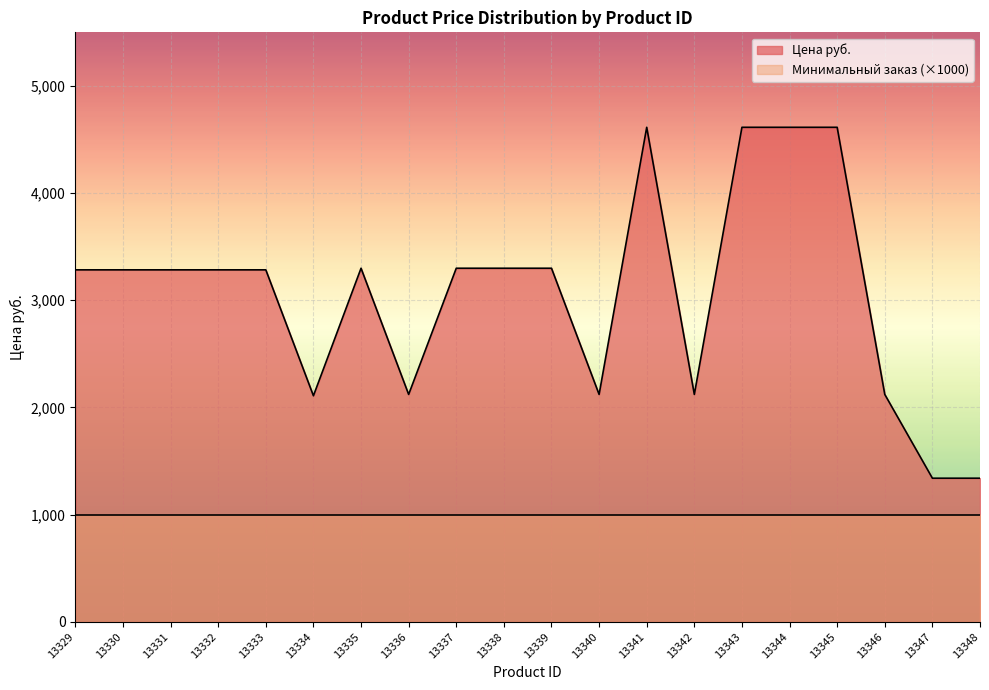

The value at 13340 is 2121.6. True or false?

True